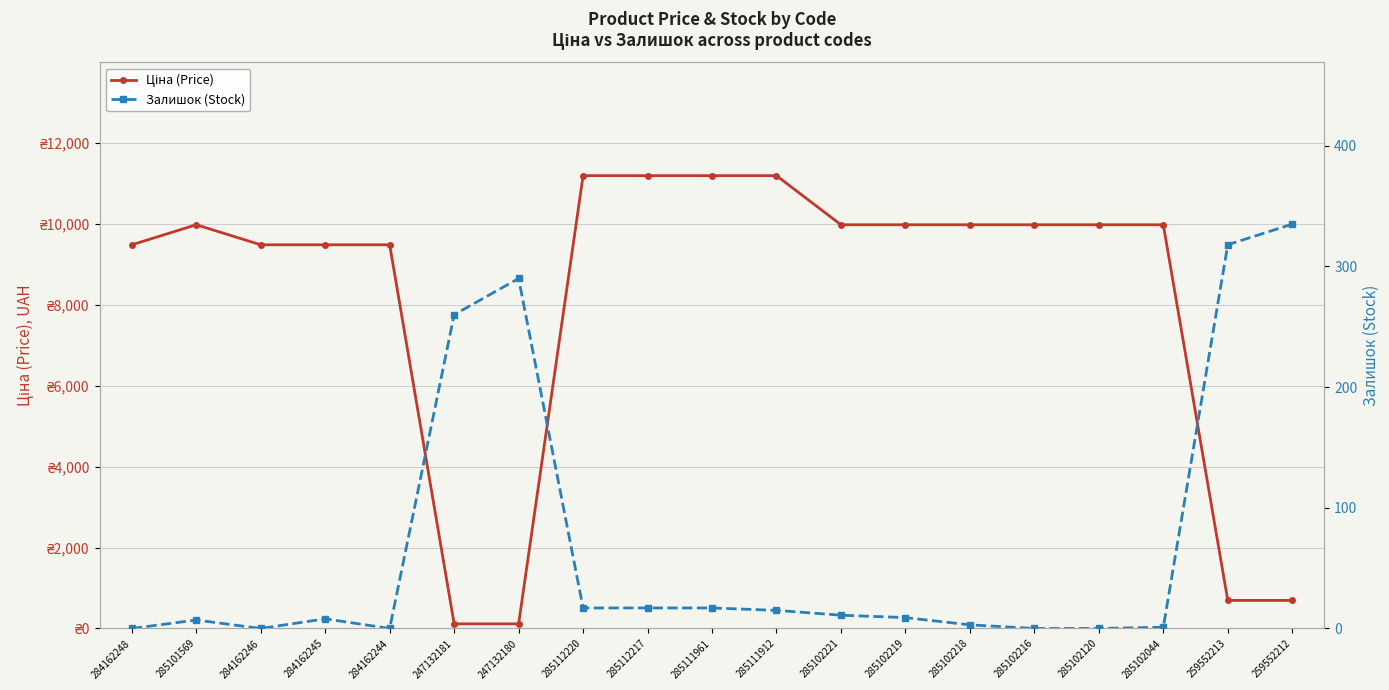

How many intersections are there between Ціна (Price) and Залишок (Stock)?

2